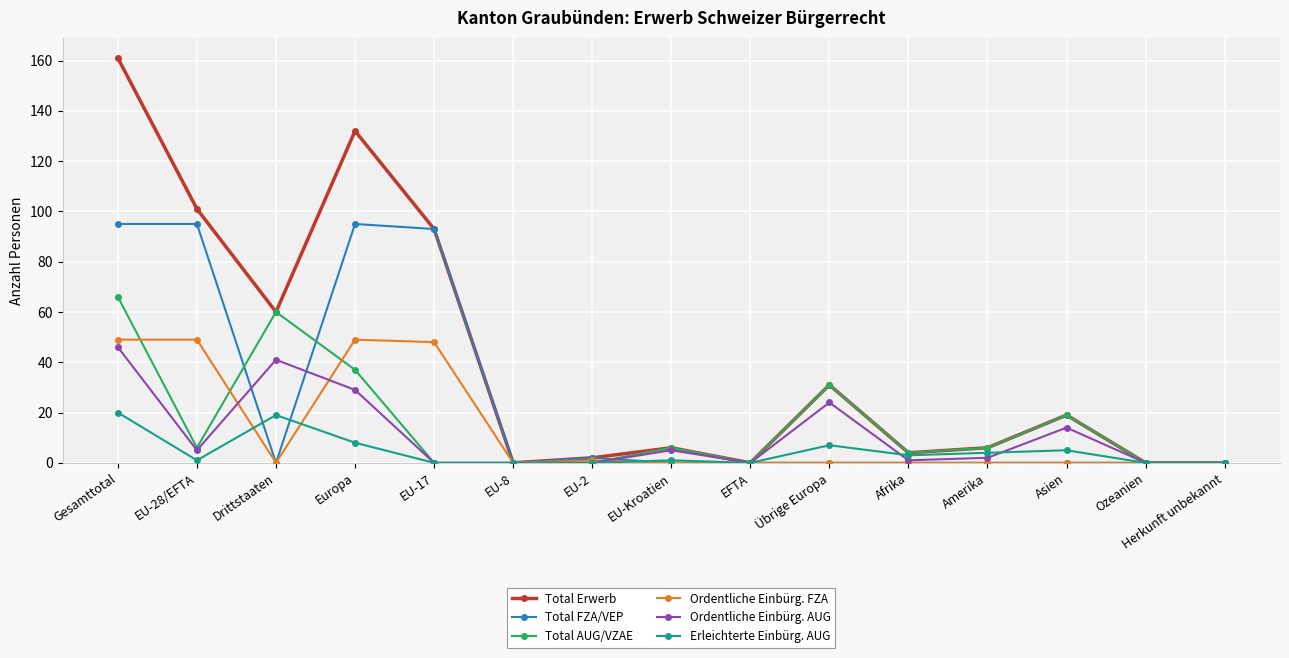

What is the total value across all series at Gesamttotal?

437